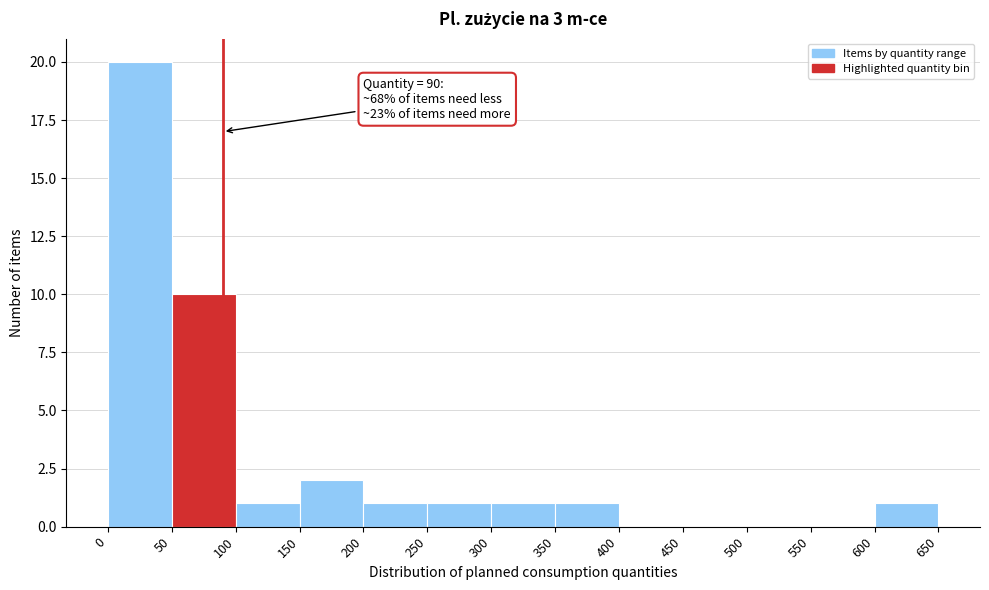

Which range on the x-axis has the tallest bar?

0 to 50